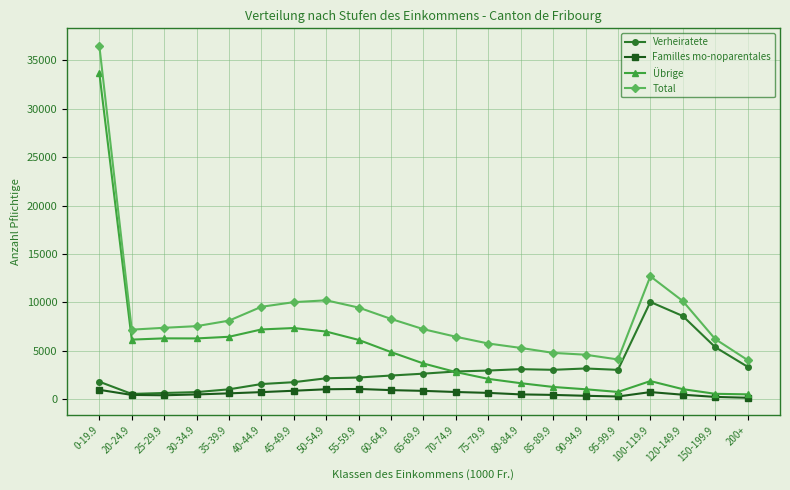

Where is Übrige nearest to the value 17089?

45-49.9